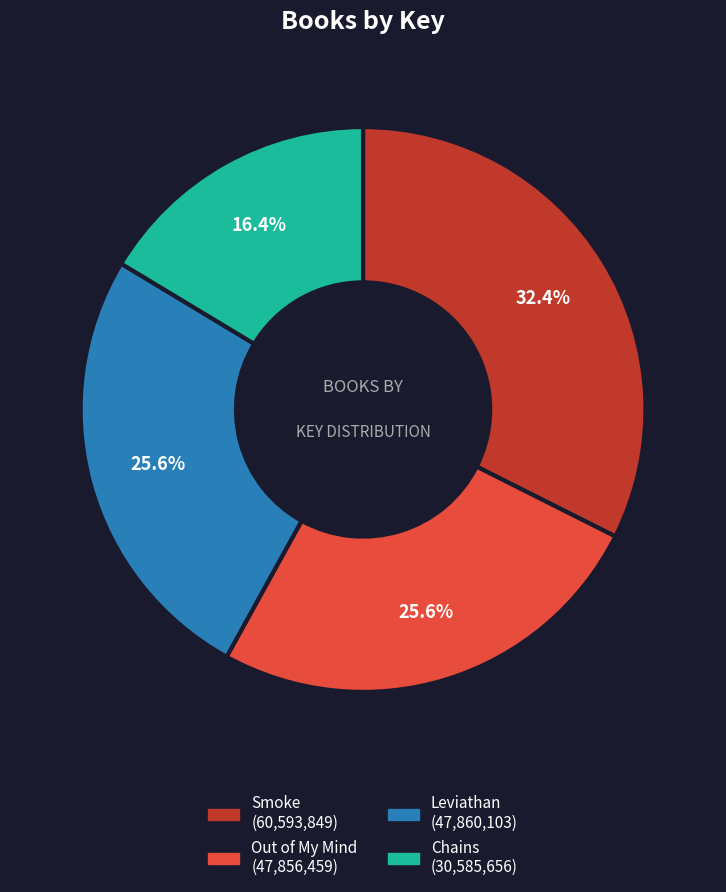

To the nearest percent, what is the difference between the largest and smallest slice percentages?

16%